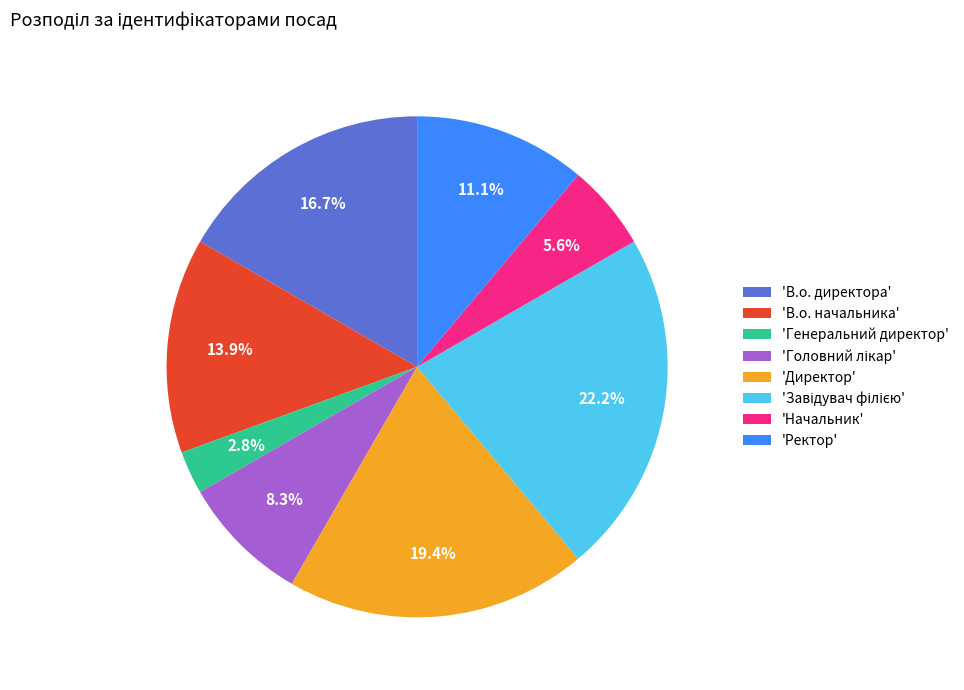

Is 'В.о. начальника' the majority of the pie?

No